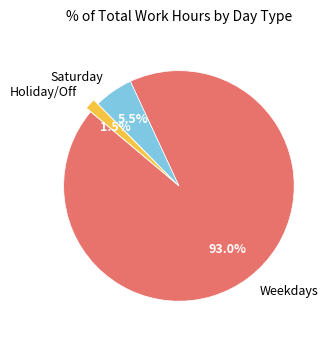

Is there any slice that represents more than half of the pie?

Yes